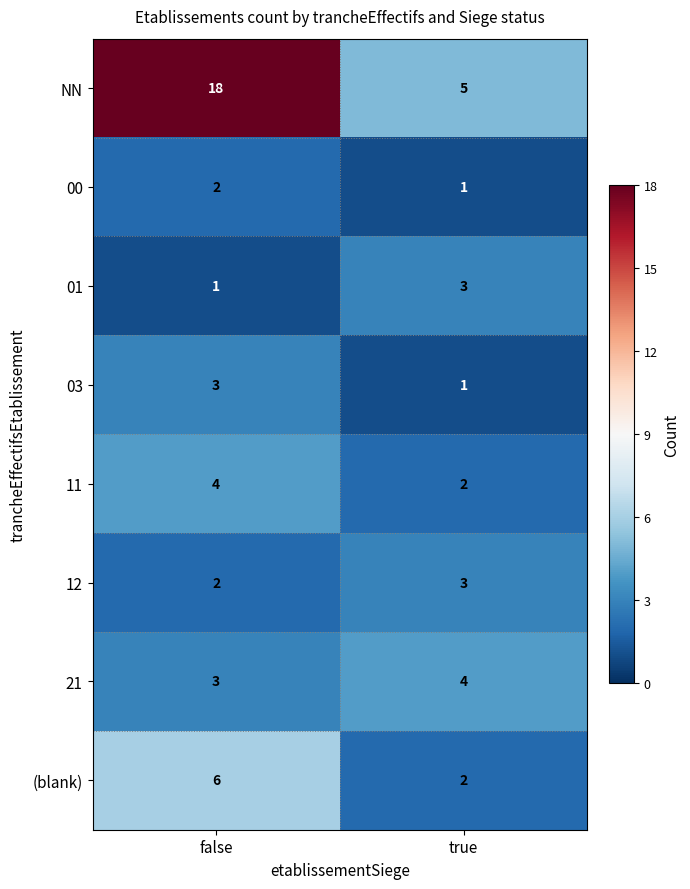

Which category has the highest value across all series?

false